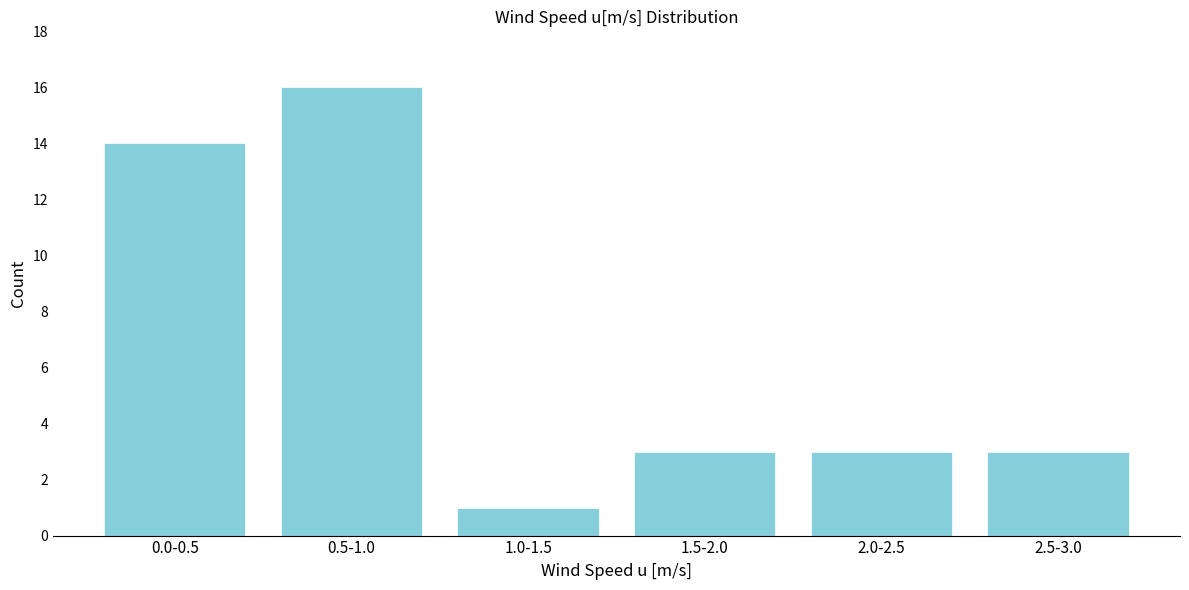

Reading left to right, transcribe all the data shown in this chart.

14	16	1	3	3	3